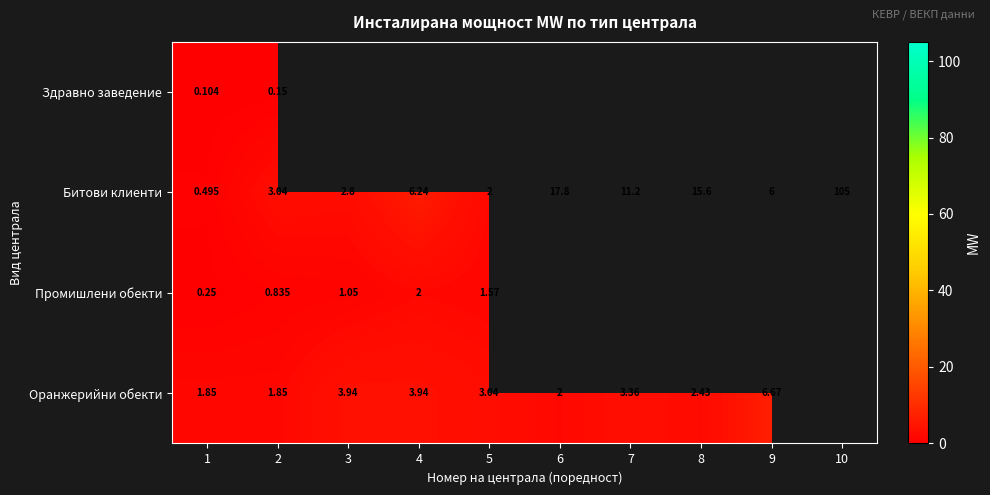

Which has a higher value, 3 or 10?

10